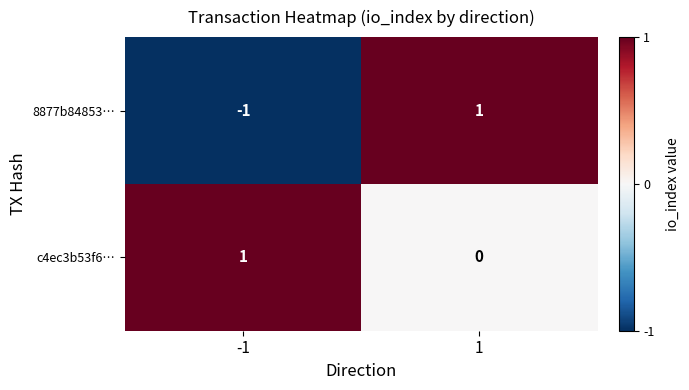

Is it true that 8877b84853… equals 2 at 1?

False